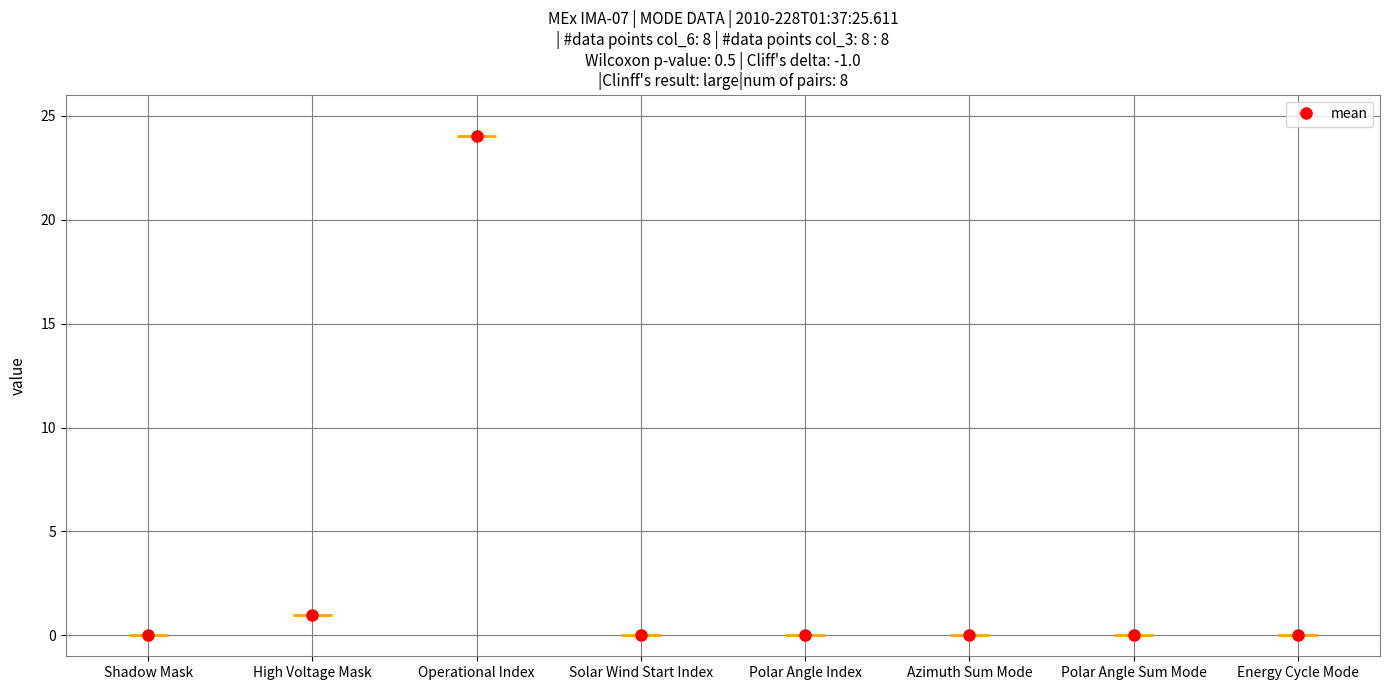

What is the label of the 8th bar from the right?

Shadow Mask